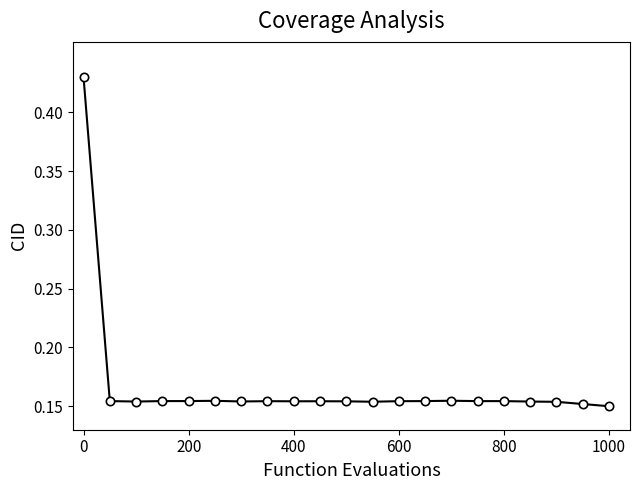

True or false: the data has more than 2 interior local peaks.

True